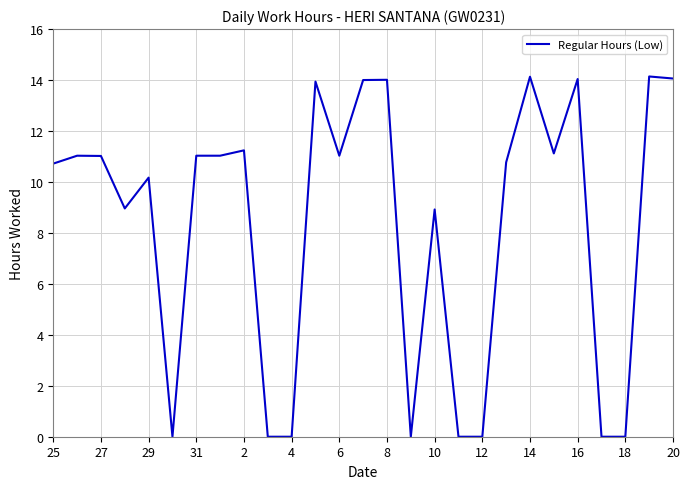

What is the difference between the second highest and minimum values?

14.1